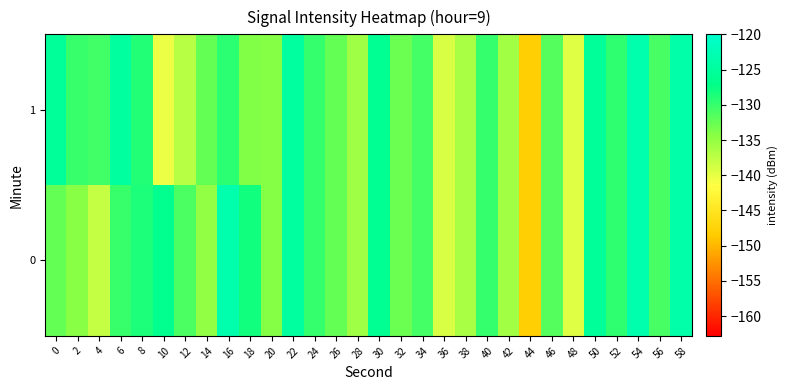

Reading left to right, extract all data points from this chart.

0: 0=-132.4	2=-134.2	4=-138.0	6=-130.2	8=-128.7	10=-126.4	12=-131.2	14=-135.0	16=-123.5	18=-128.1	20=-134.1	22=-124.8	24=-129.9	26=-132.5	28=-135.6	30=-126.0	32=-132.8	34=-130.7	36=-139.1	38=-136.3	40=-130.0	42=-135.8	44=-148.0	46=-131.6	48=-139.5	50=-125.5	52=-129.5	54=-123.3	56=-130.9	58=-123.7
1: 0=-125.5	2=-130.1	4=-130.5	6=-124.8	8=-128.9	10=-140.4	12=-137.2	14=-132.5	16=-129.5	18=-134.0	20=-134.1	22=-124.8	24=-129.9	26=-132.5	28=-135.6	30=-126.0	32=-132.8	34=-130.7	36=-139.1	38=-136.3	40=-130.0	42=-135.8	44=-148.0	46=-131.6	48=-139.5	50=-125.5	52=-129.5	54=-123.3	56=-130.9	58=-123.7